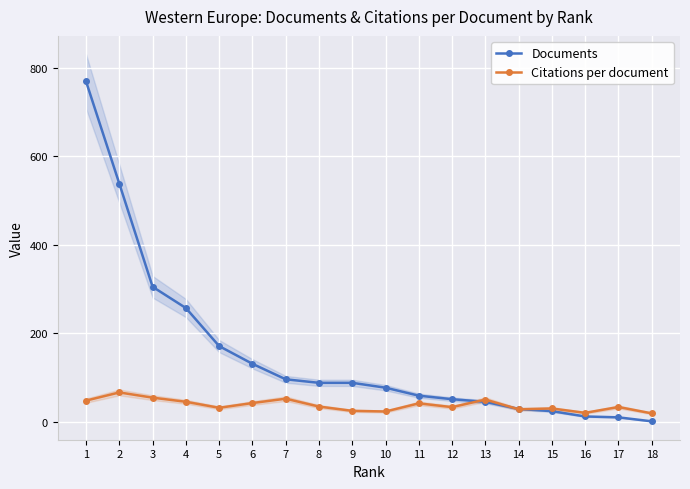

Which series has the largest range (max minus min)?

Documents